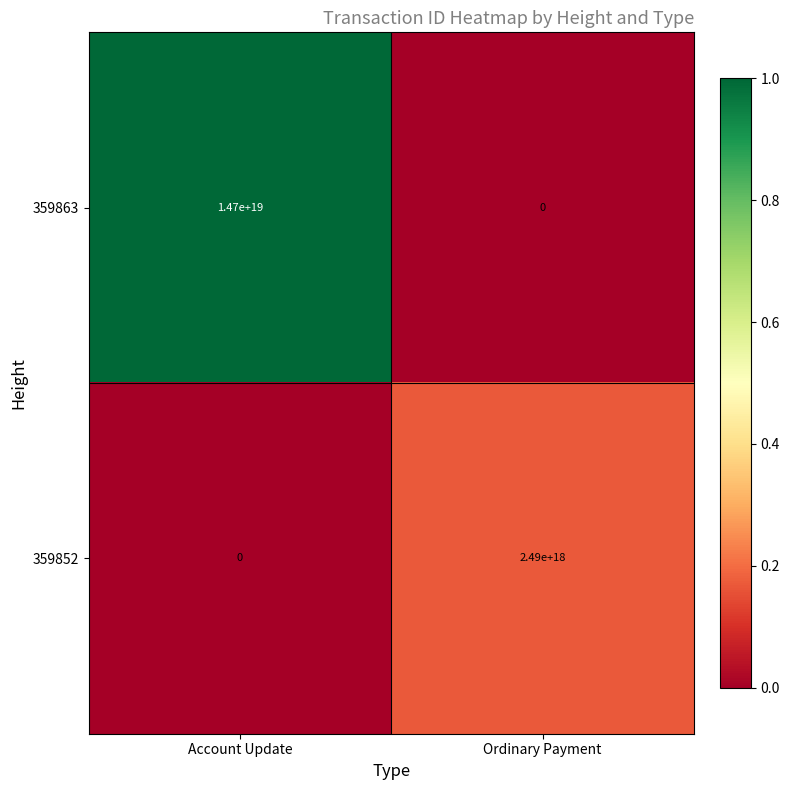

Which series has the largest range (max minus min)?

359863